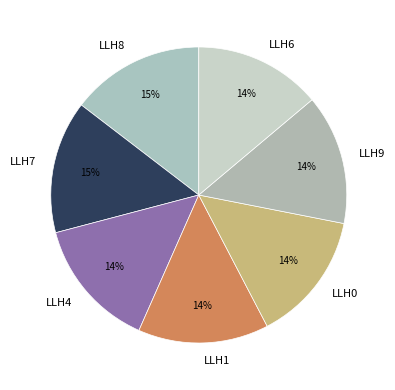

To the nearest percent, what portion does LLH9 represent?

14%